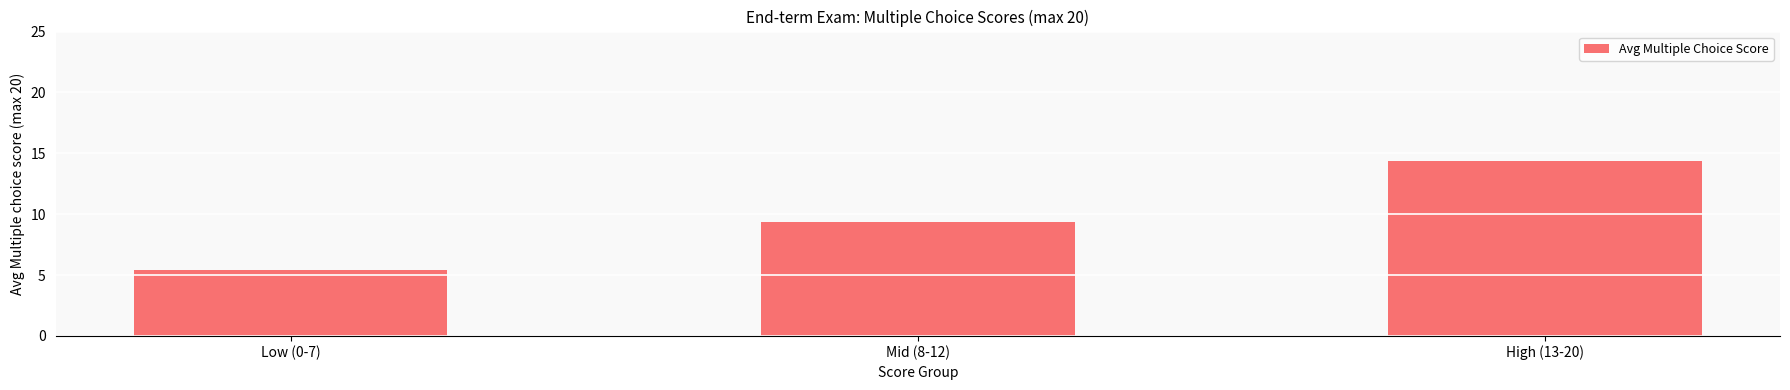

Reading left to right, transcribe all the data shown in this chart.

Low (0-7)=5.4	Mid (8-12)=9.3	High (13-20)=14.4